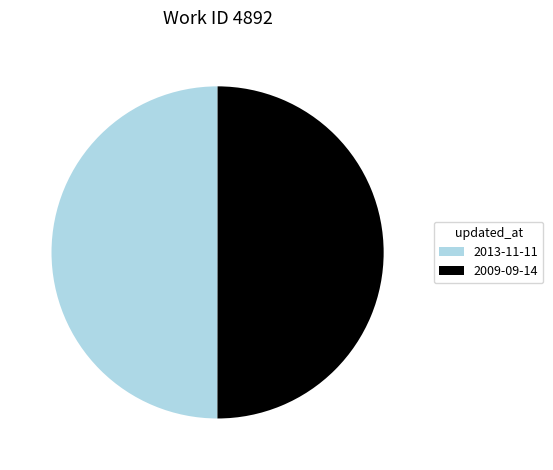

Count the number of slices in the pie.

2